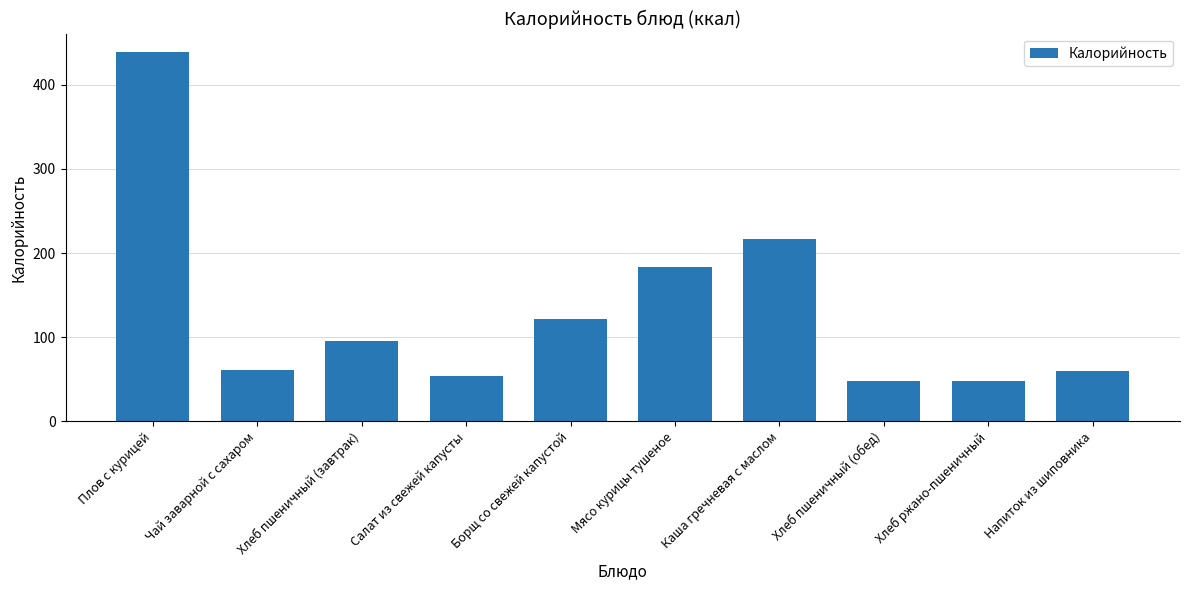

How many values are below 96?

5